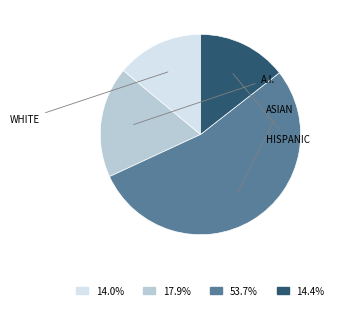

Is there any slice that represents more than half of the pie?

Yes